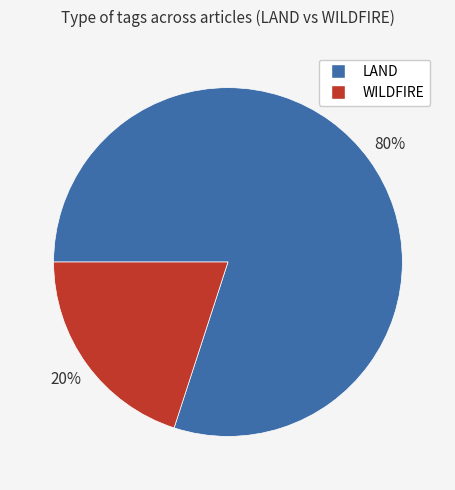

How many segments does this pie chart have?

2